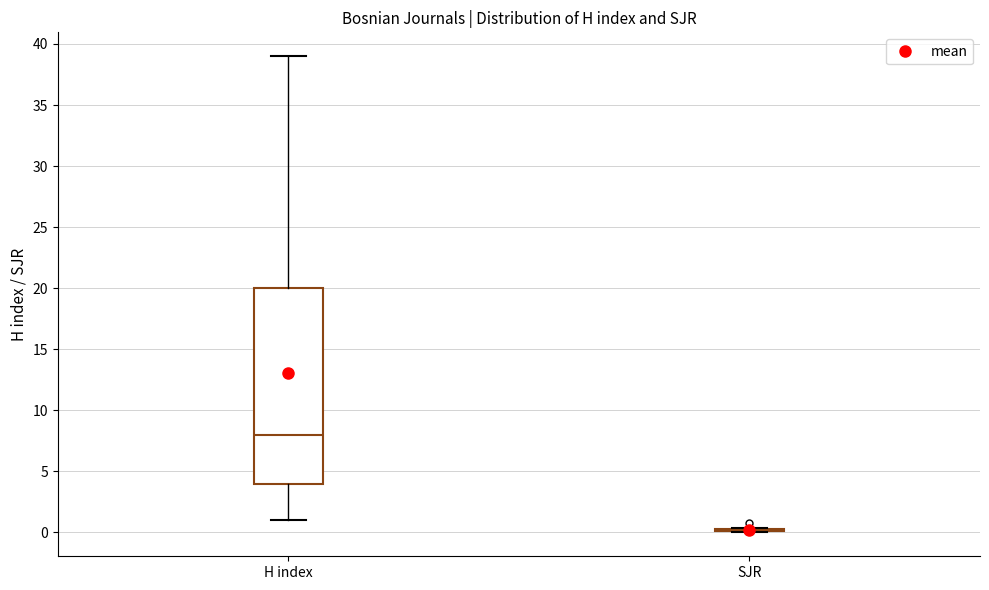

Reading left to right, transcribe this box plot: for each box, give where its median line is, the range the box spans, and where its two whiskers end, as read against the y-axis. The values are not printed on the chart, so give them approximately, as read against the axis.

H index: median 8.0, box 4.0 to 20.0, whiskers 1.0 to 39.0
SJR: box collapsed to a line at 0.0, whiskers 0.0 to 0.5